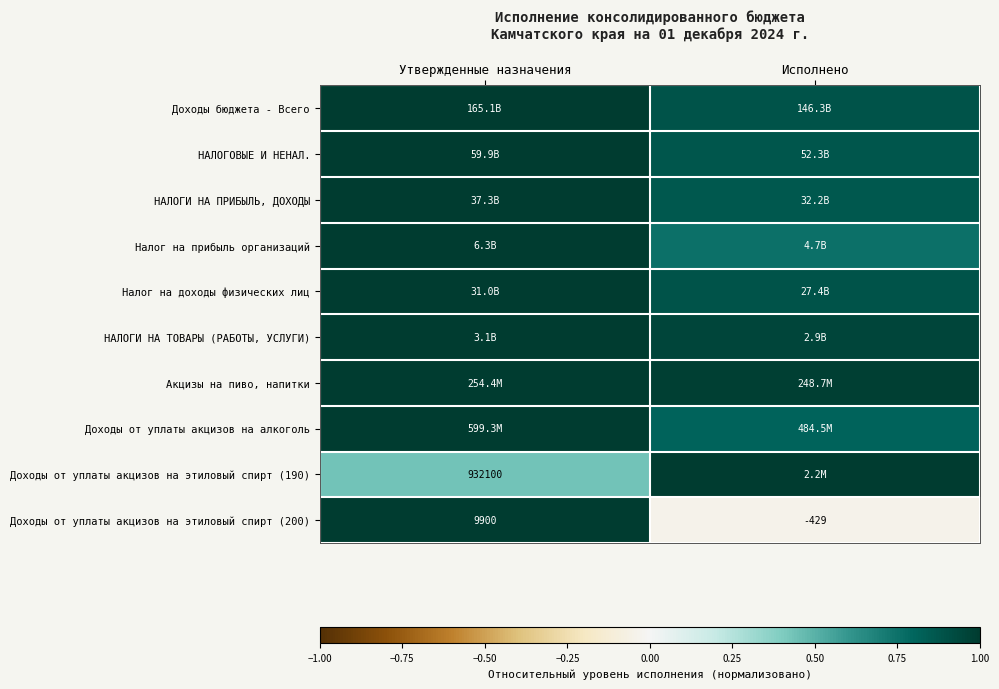

Rank the categories by Доходы от уплаты акцизов на этиловый спирт (200) value from lowest to highest.

Исполнено, Утвержденные назначения